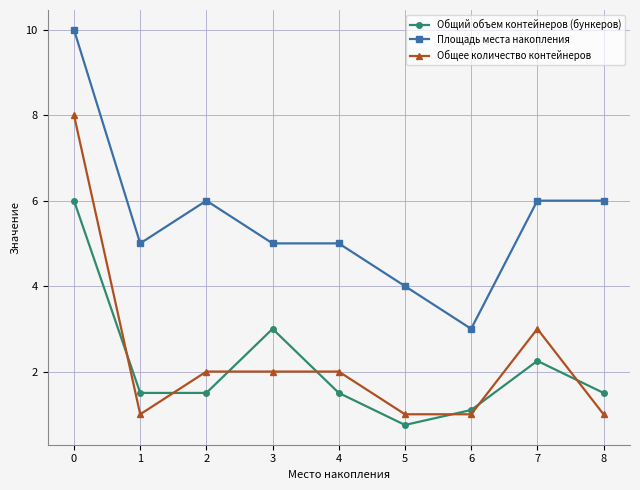

What is the difference between the highest and lowest values at 4?

3.5